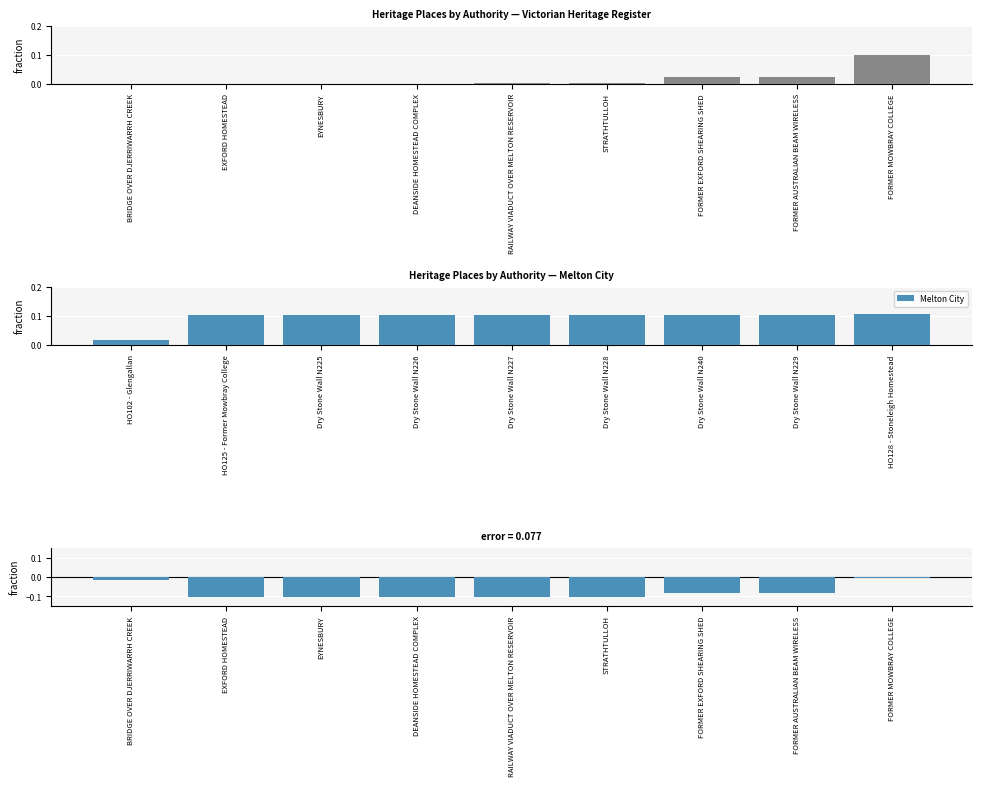

How many Melton City values are between 0 and 1?

9